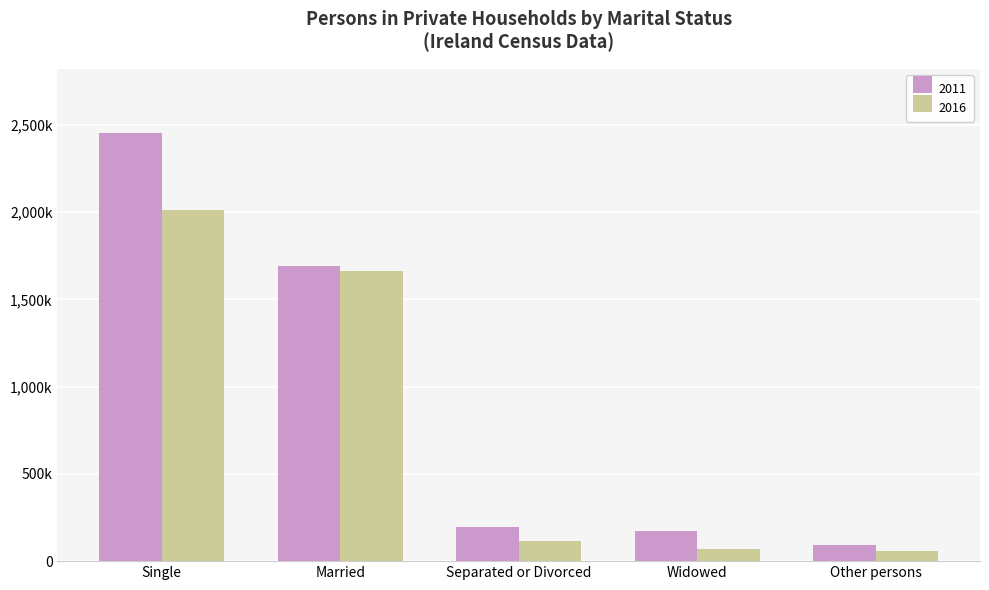

What is the difference between the 2016 values at Single and Other persons?

1955963